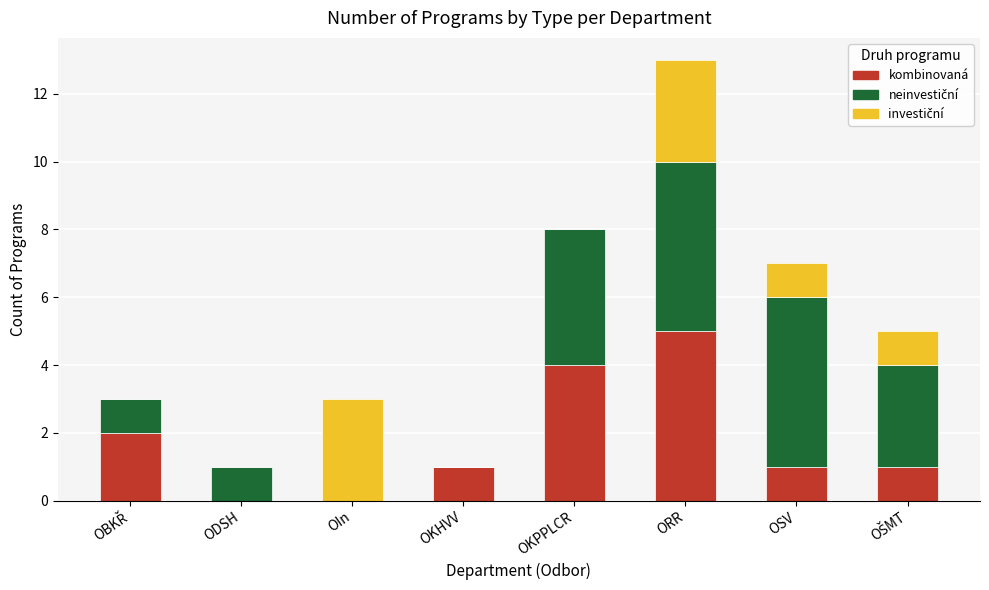

What is the sum of the kombinovaná values at ORR and OKPPLCR?

9